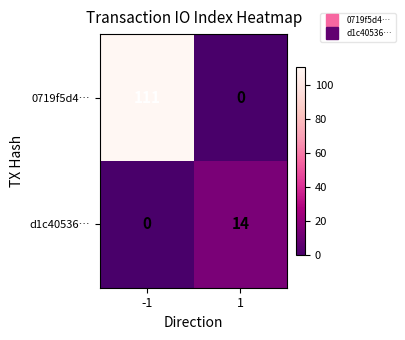

What is the difference between the maximum and minimum values in the 0719f5d4… series?

111